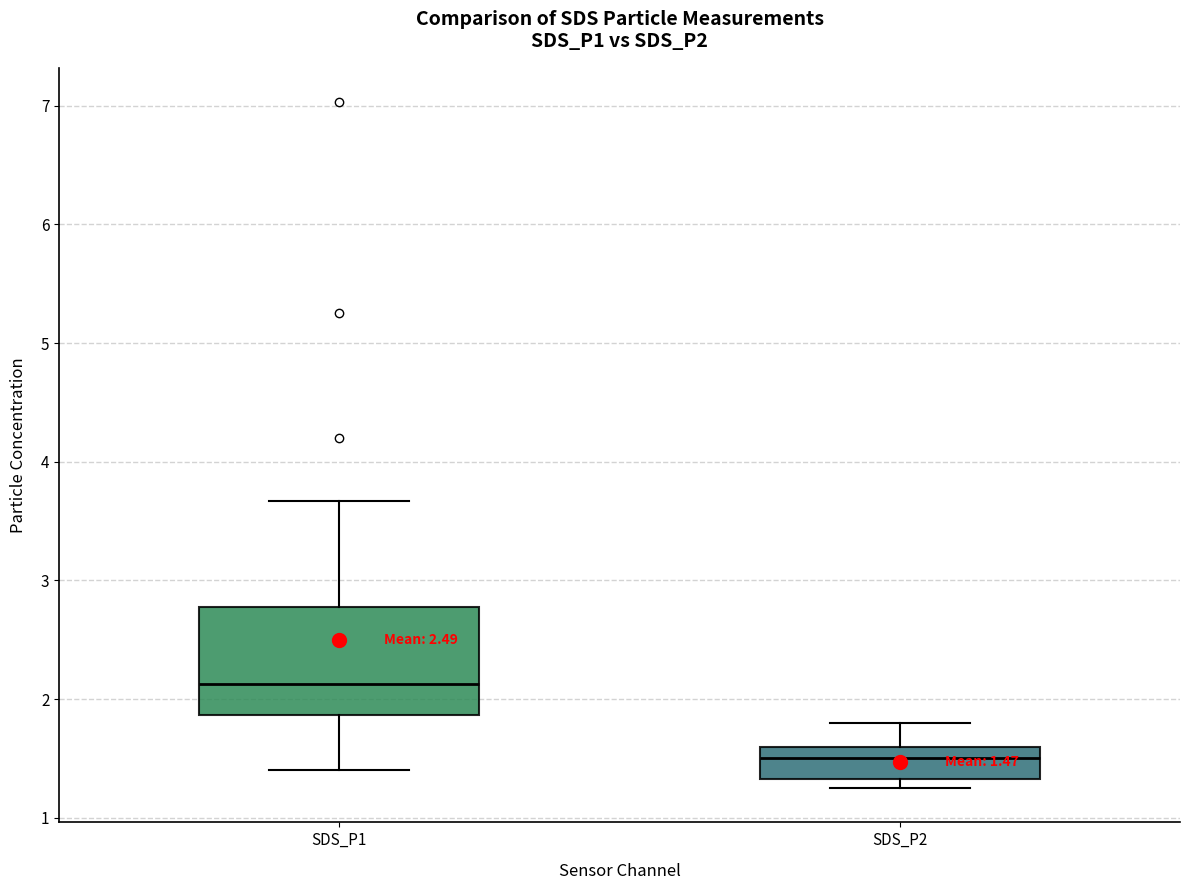

Which box's median line is the lowest?

SDS_P2